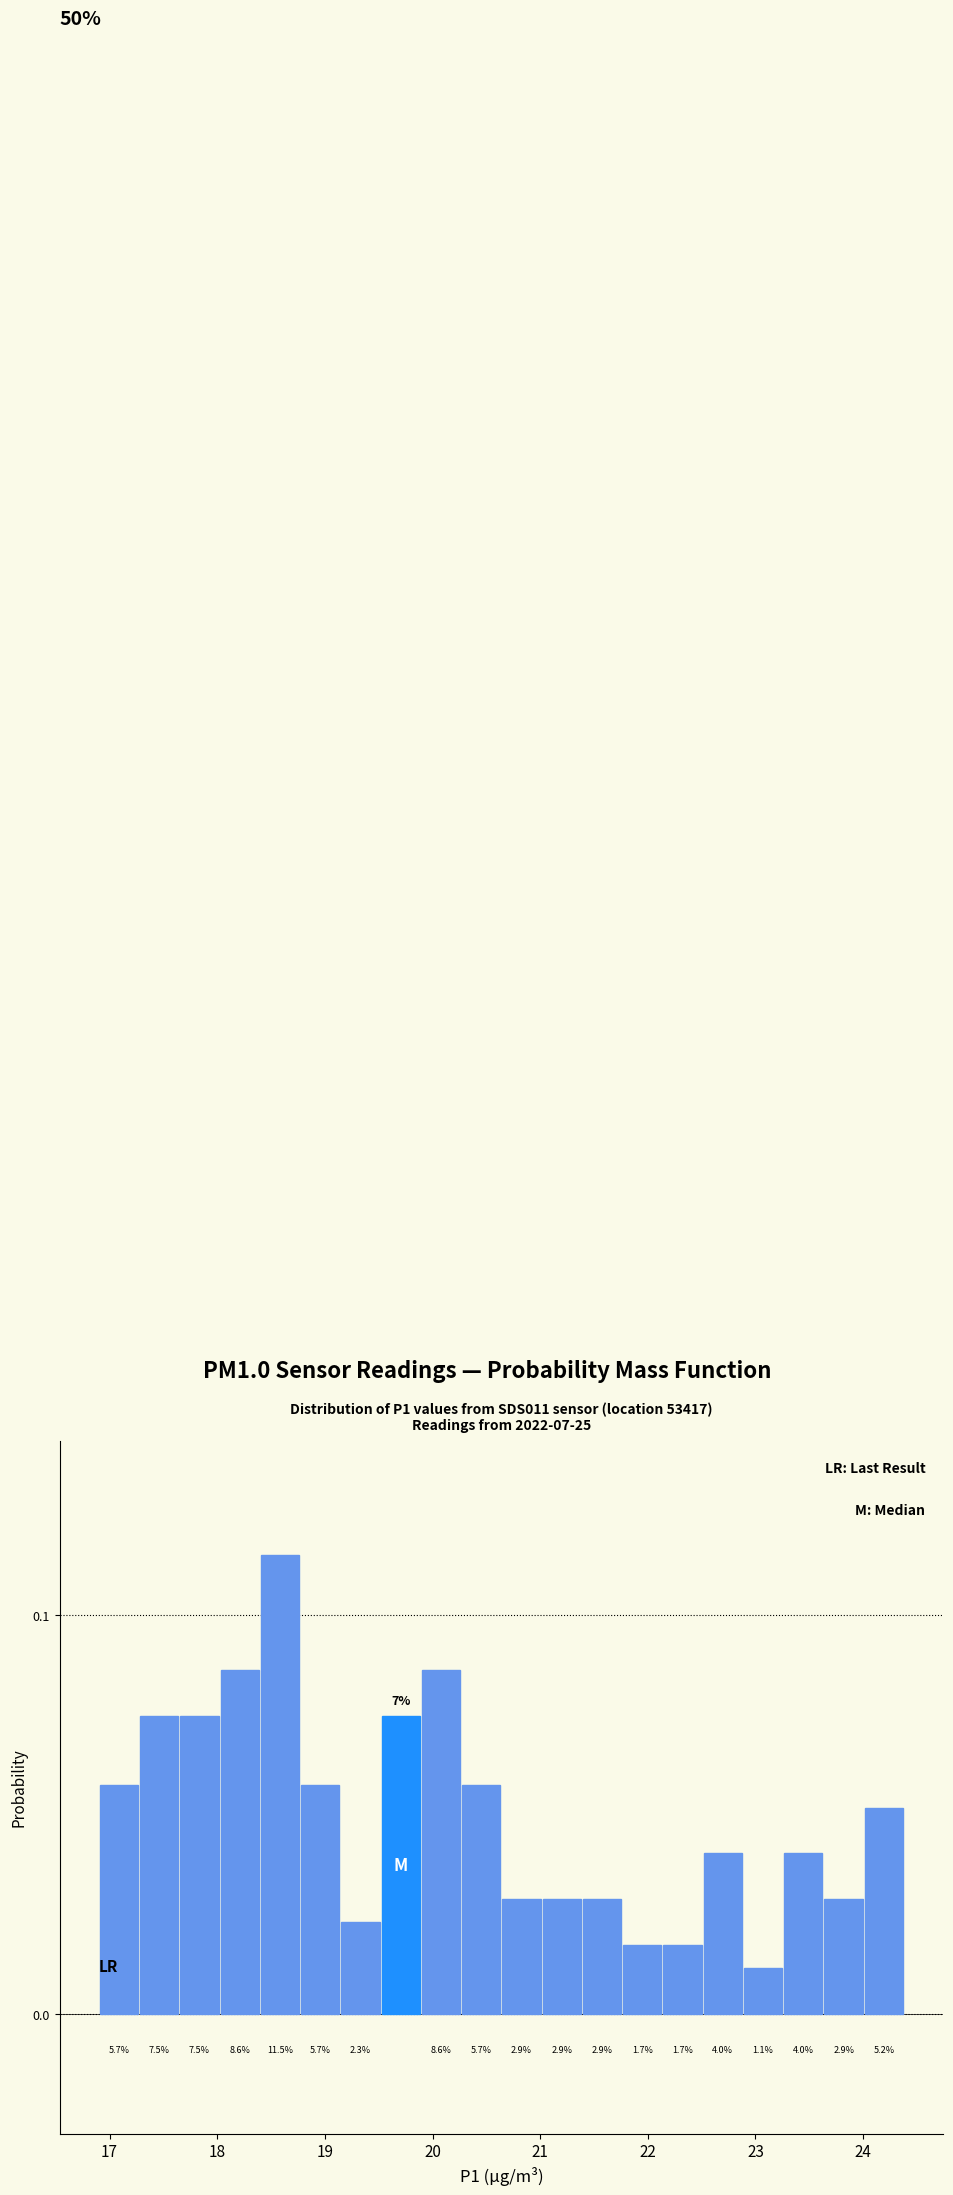

Read against the x-axis, roughly where is the centre of the tallest bar?

18.6